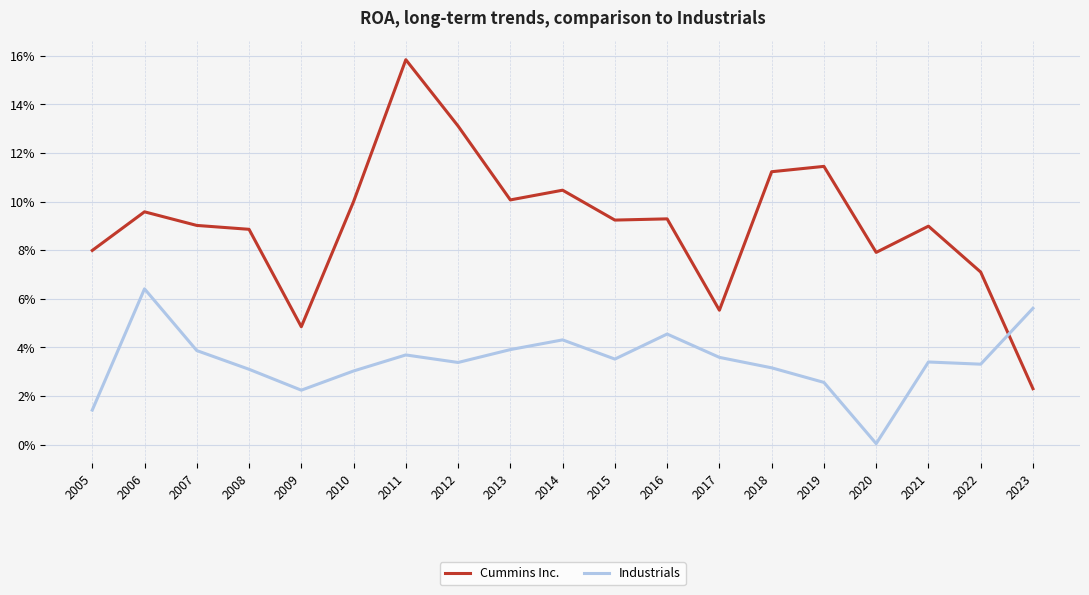

What are all the series names shown in the legend?

Cummins Inc., Industrials